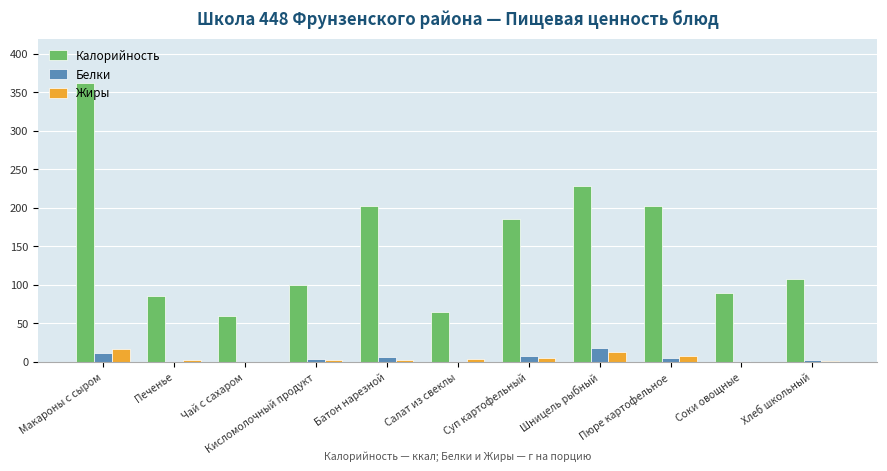

What is the maximum value shown in the chart?

362.7